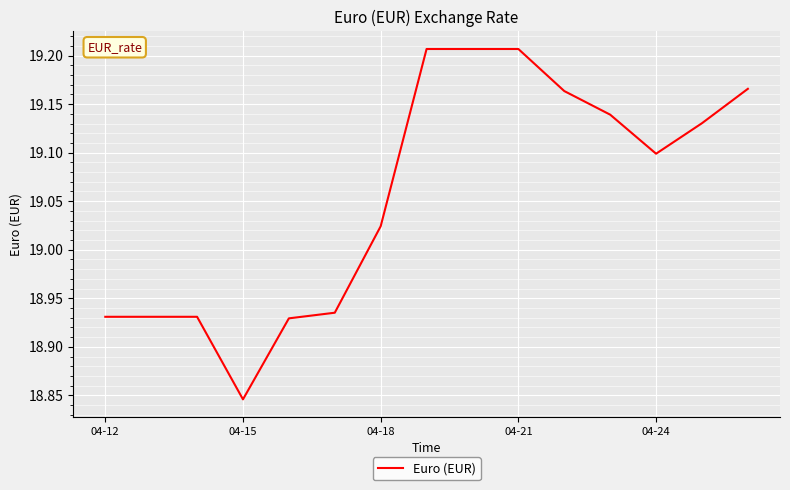

What is the difference between the maximum and minimum values?

0.4